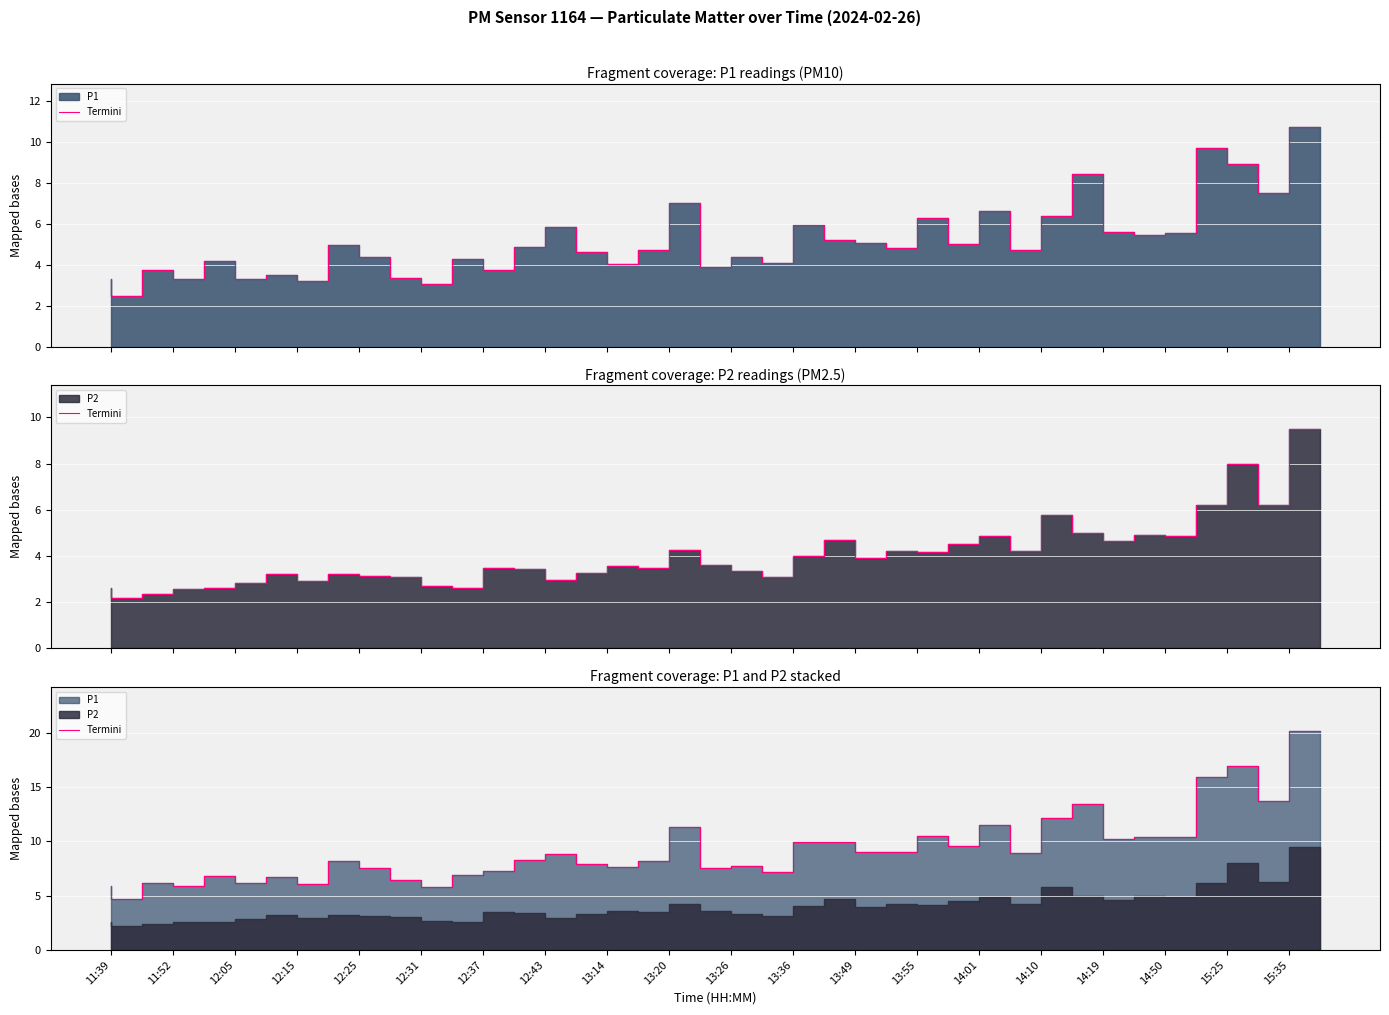

At which category does the data reach its first local peak?

11:52